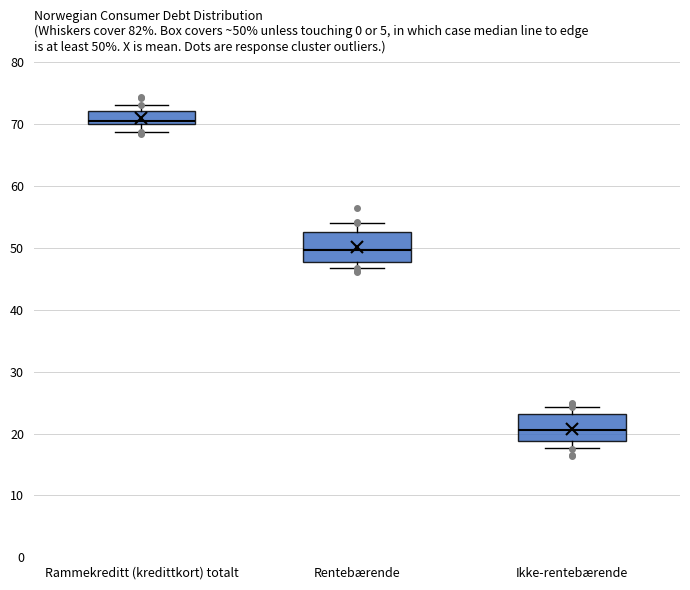

Which box's median line is the highest?

Rammekreditt (kredittkort) totalt